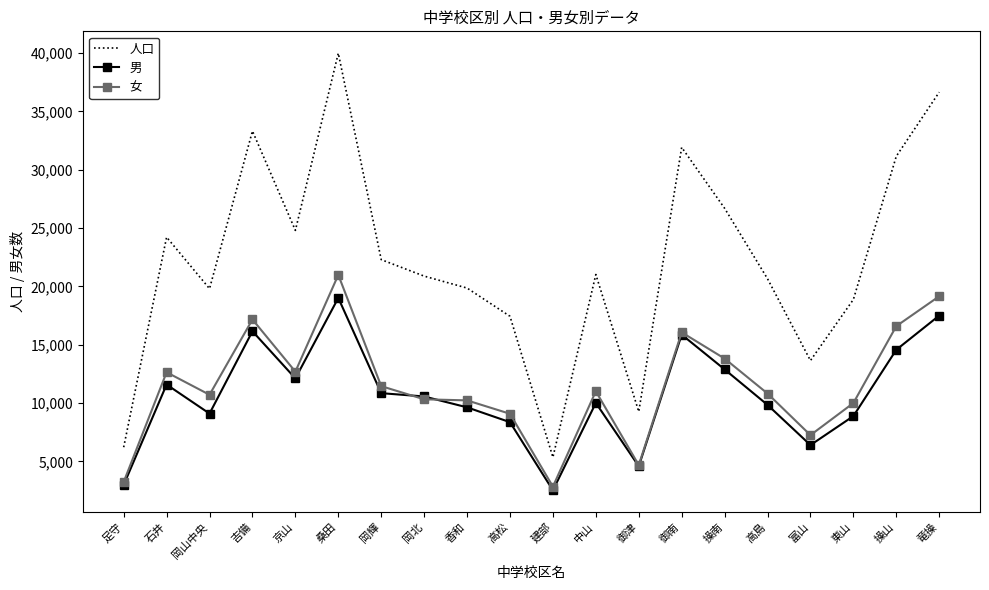

List the series in order of their peak value, lowest first.

男, 女, 人口